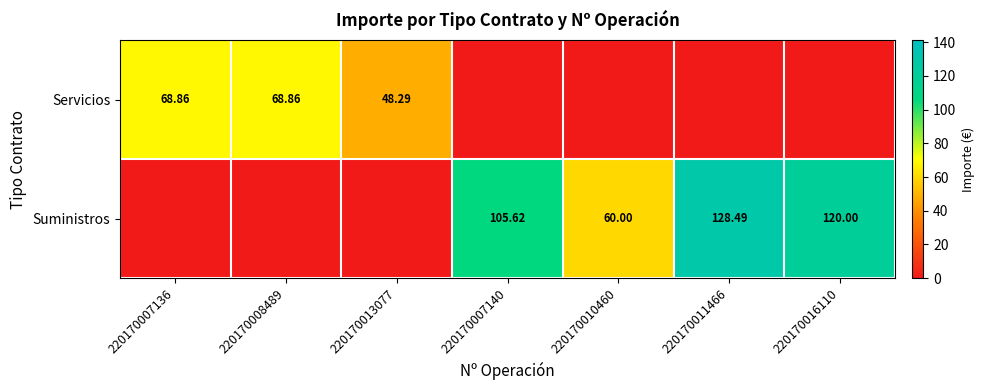

Is the value of Suministros at 220170010460 greater than the value of Servicios at 220170007136?

No